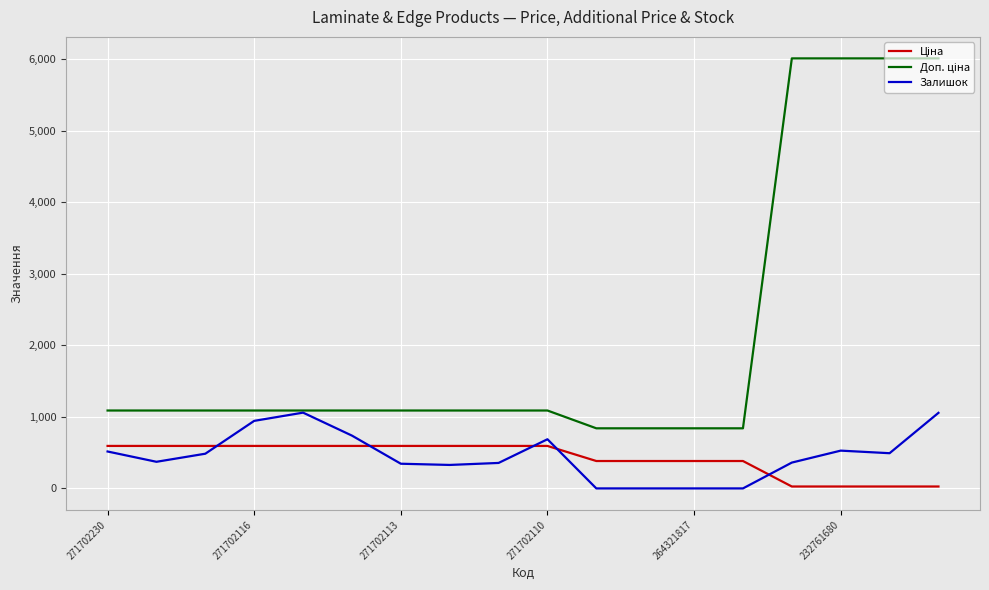

What is the value of the Залишок point at the 4th from the left?

944.0